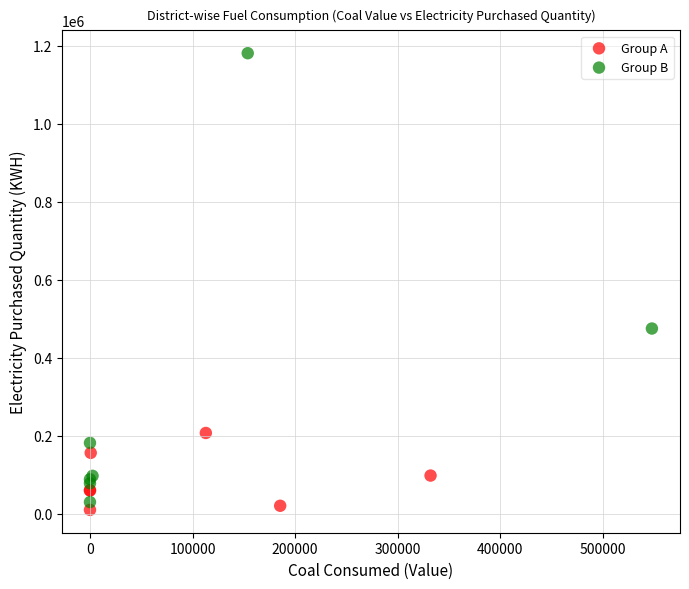

Which series has the largest Y range (max minus min)?

Group B